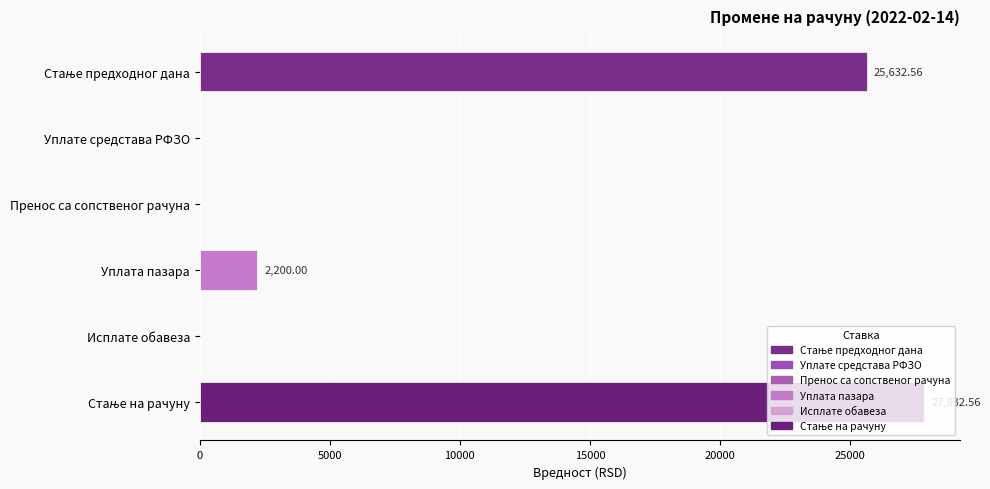

Which has a higher value, Уплата пазара or Исплате обавеза?

Уплата пазара